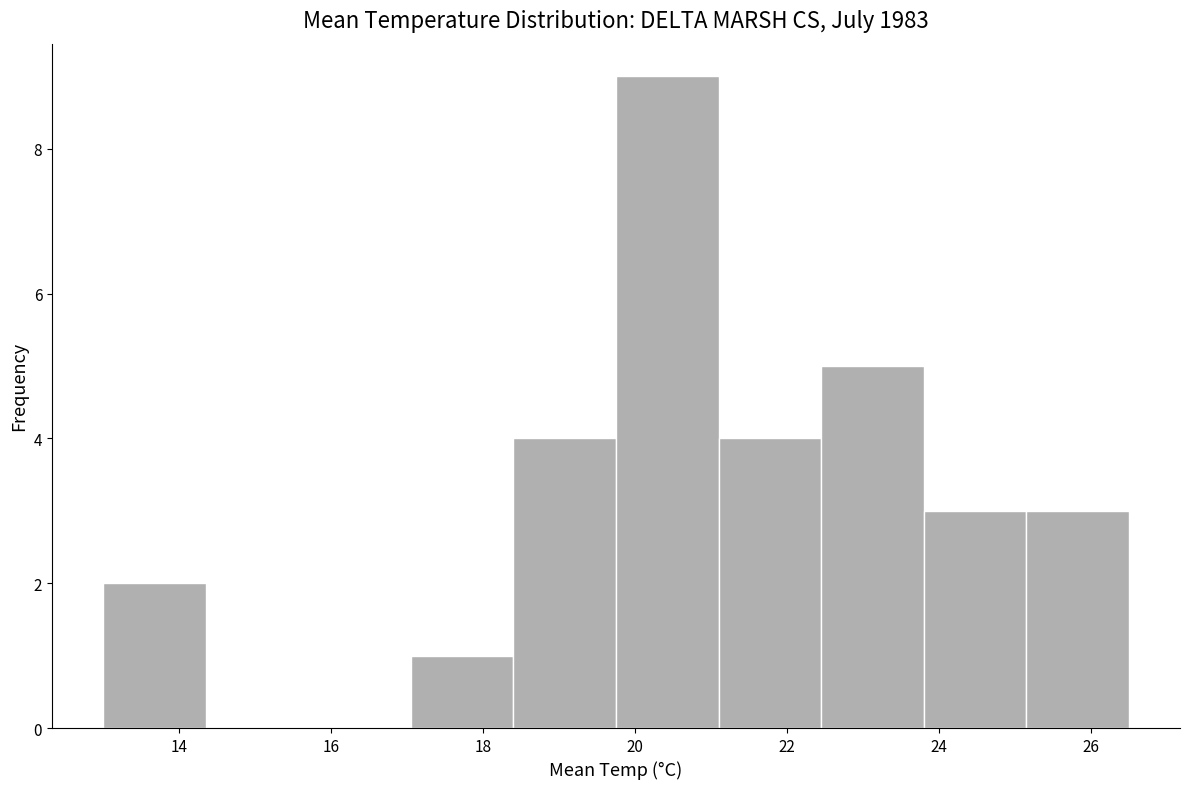

Reading left to right, transcribe this chart: for each bar, give the range it covers on the x-axis and its height. Neither the bar edges nor the heights are printed on the chart, so give them approximately, as read against the axes.

13.00 to 14.35: 2
14.35 to 15.70: 0
15.70 to 17.05: 0
17.05 to 18.40: 1
18.40 to 19.75: 4
19.75 to 21.10: 9
21.10 to 22.45: 4
22.45 to 23.80: 5
23.80 to 25.15: 3
25.15 to 26.50: 3